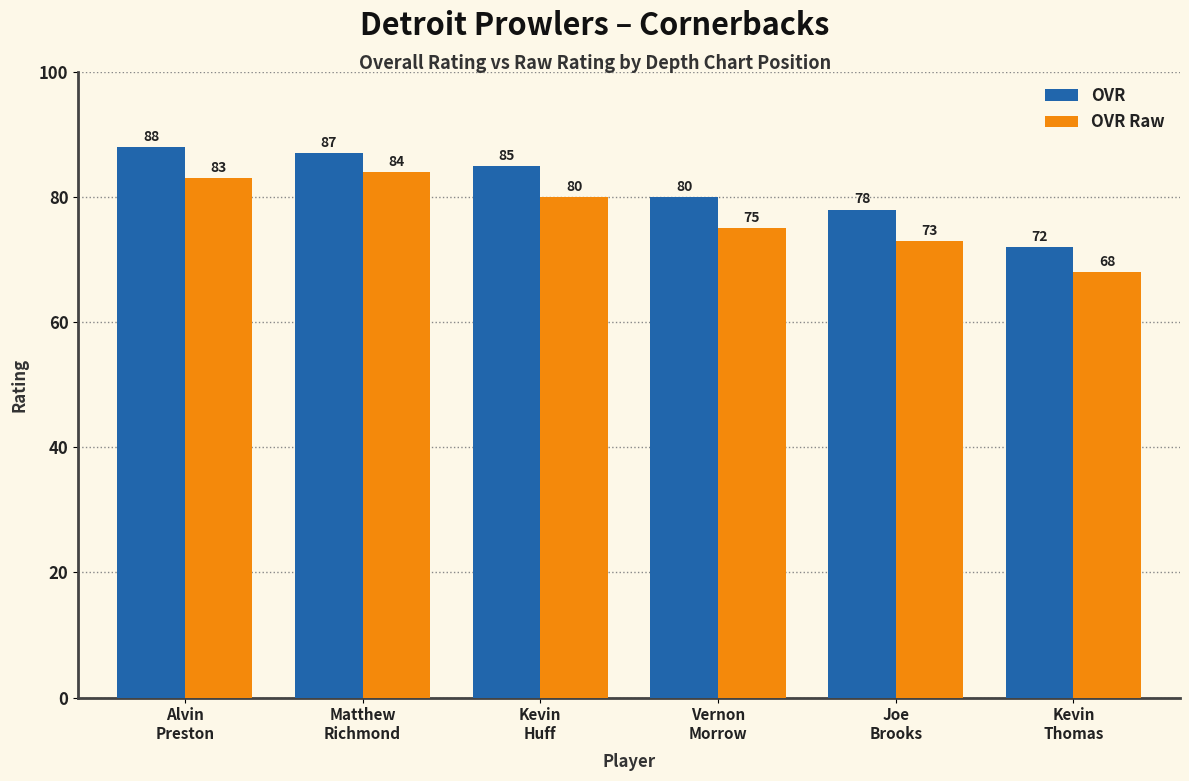

List the series in order of their peak value, lowest first.

OVR Raw, OVR